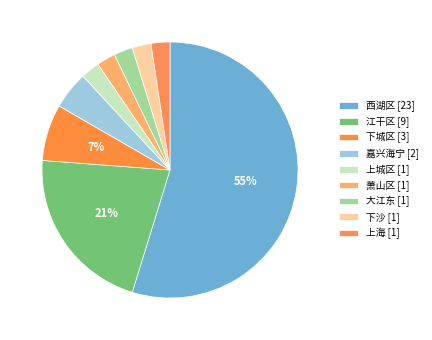

How many segments does this pie chart have?

9